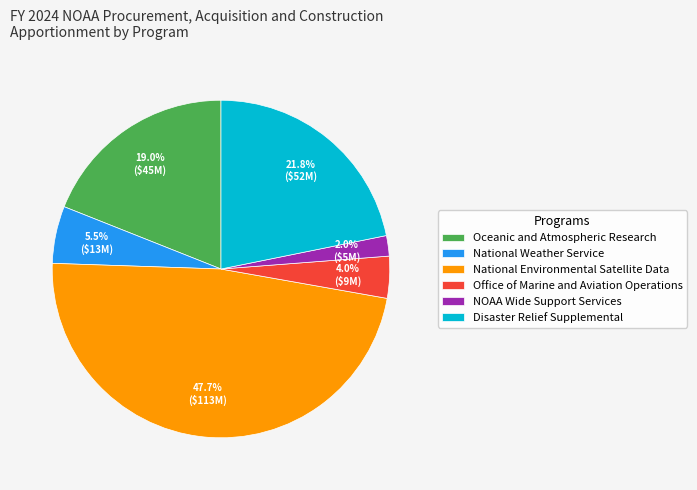

To the nearest percent, what is the average slice percentage?

17%